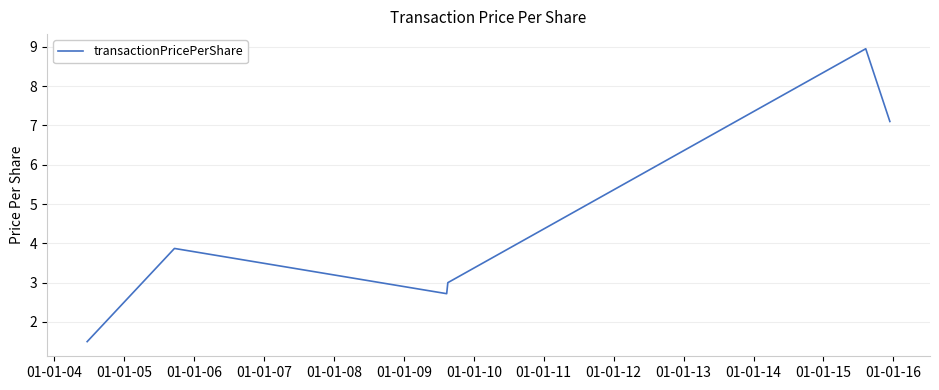

True or false: the data has more than 2 interior local peaks.

False